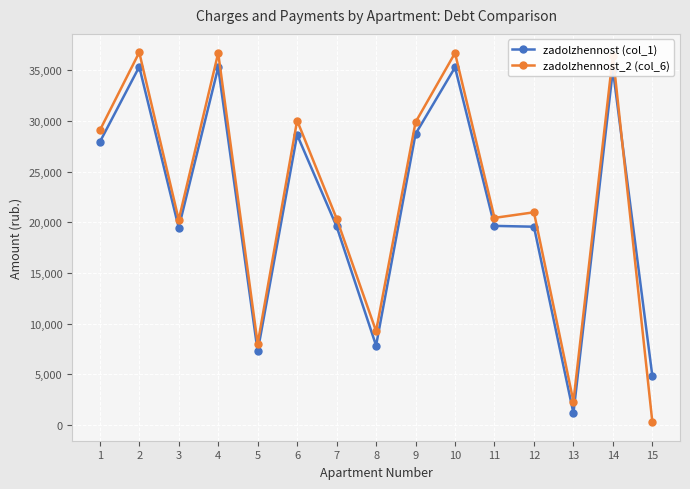

At which category does the chart reach its minimum across all series?

15